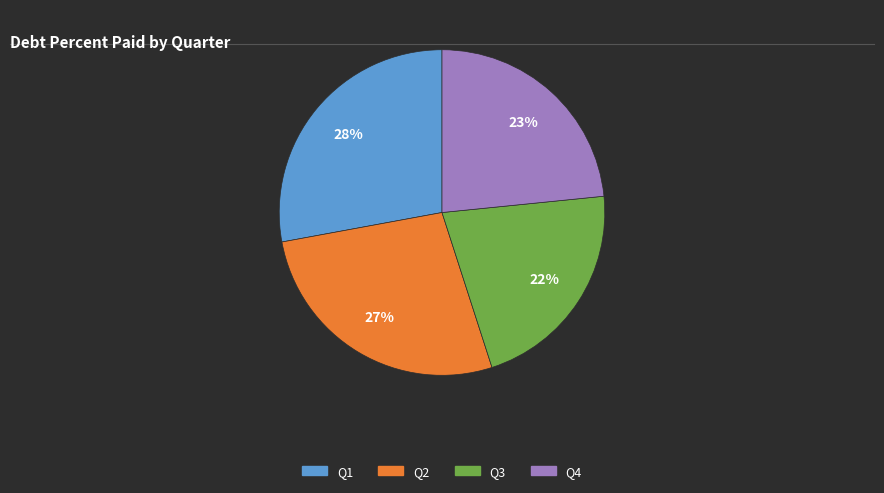

Between Q3 and Q1, which is larger?

Q1